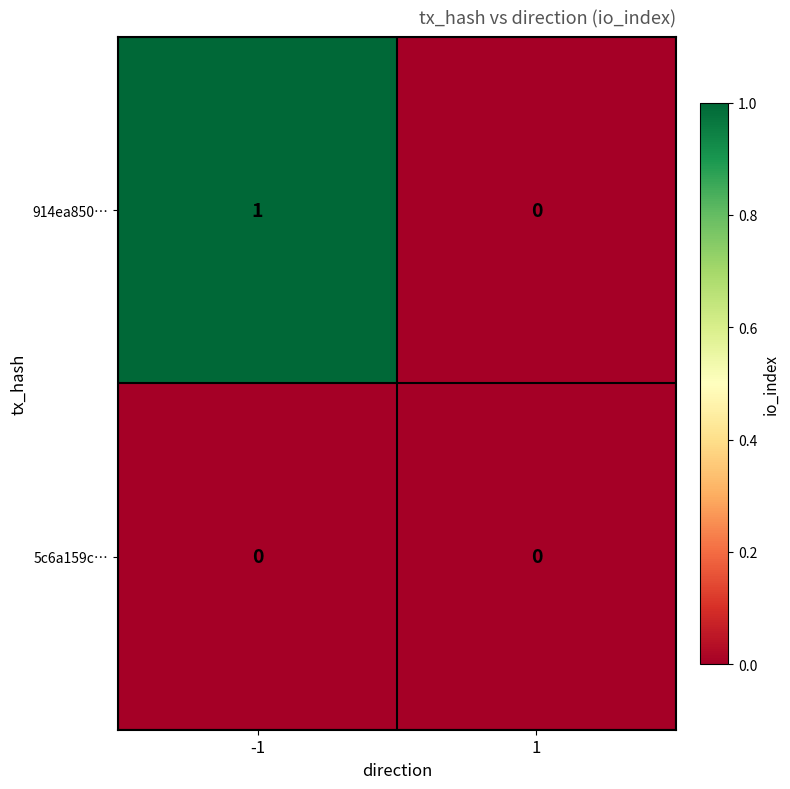

Between -1 and 1, which series saw the biggest shift?

914ea850…